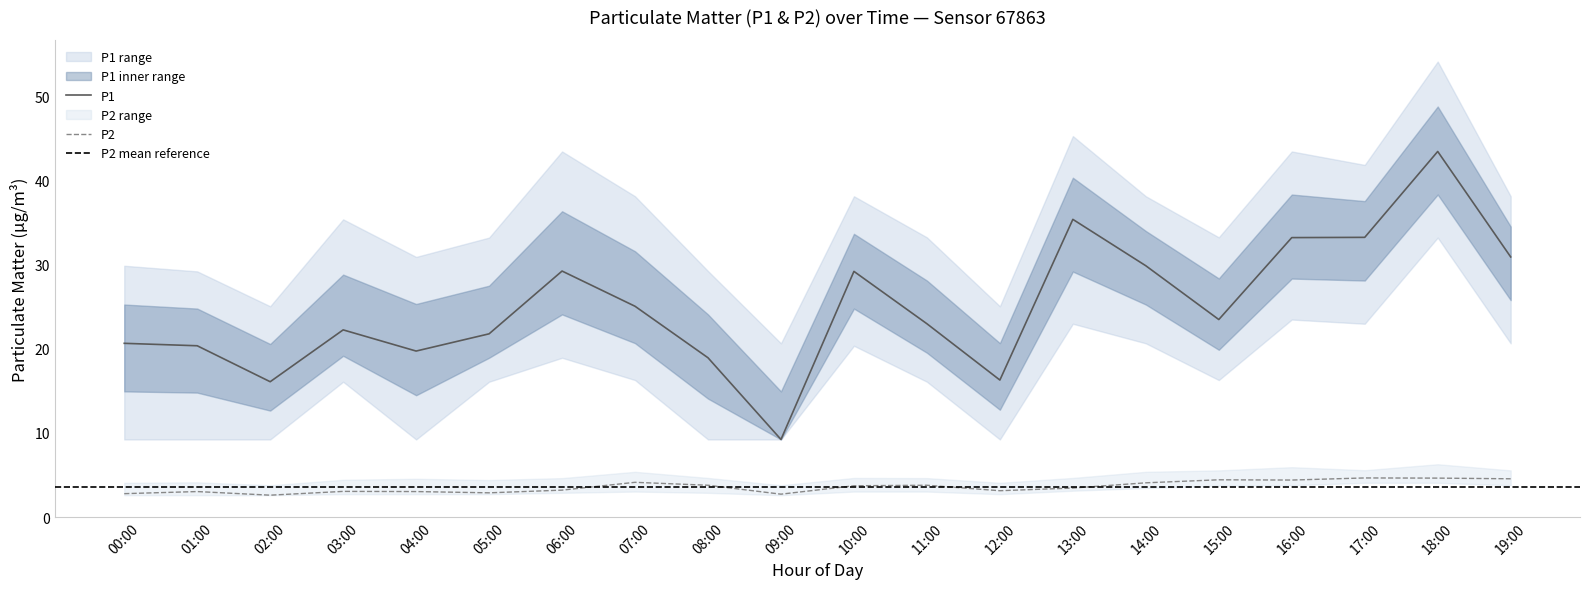

At which category is the sum across all series the highest?

18:00